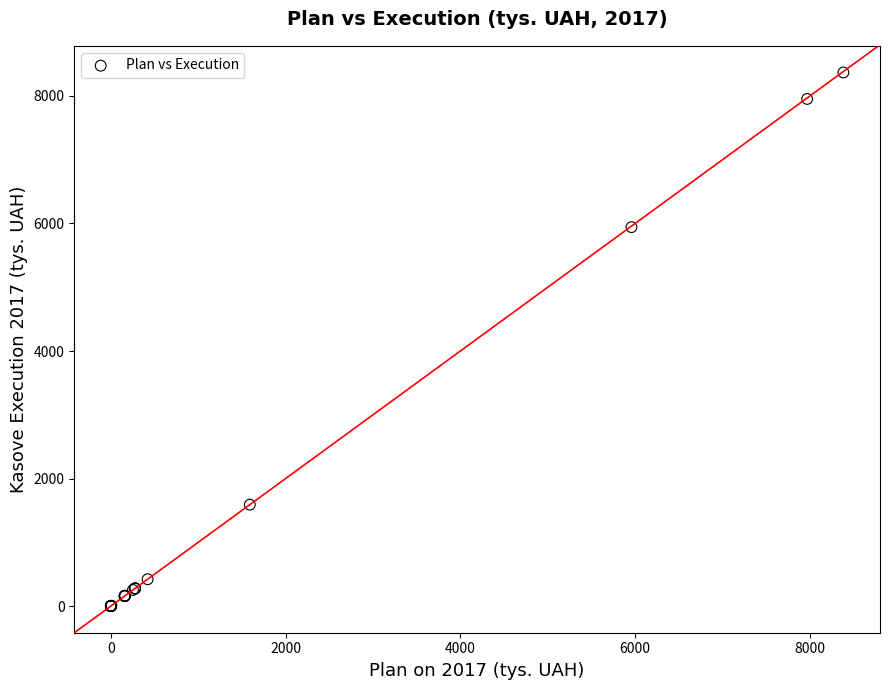

What Y value in the scatter plot is closest to 4183?

5942.7